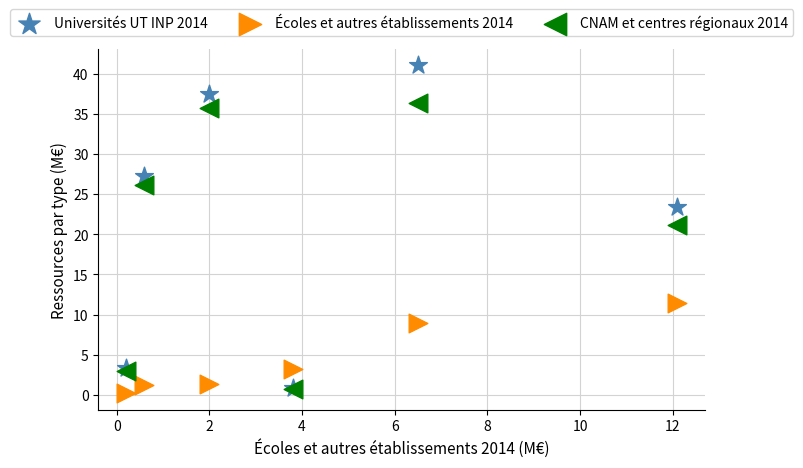

In the CNAM et centres régionaux 2014 series, what Y value is closest to 18?

21.1